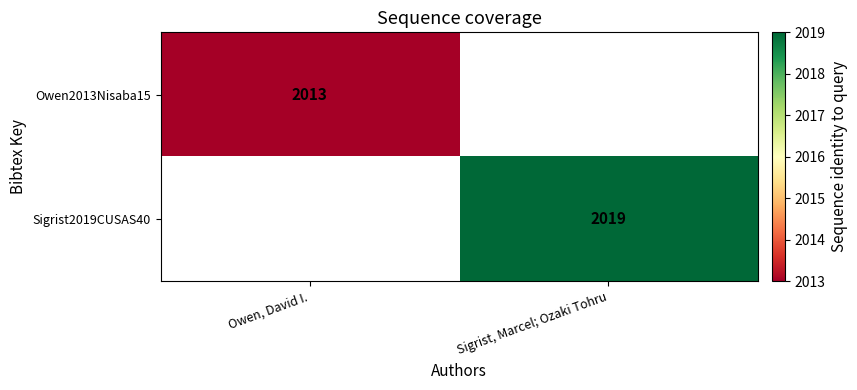

Is it true that Sigrist2019CUSAS40 equals 2019 at Sigrist, Marcel; Ozaki Tohru?

True